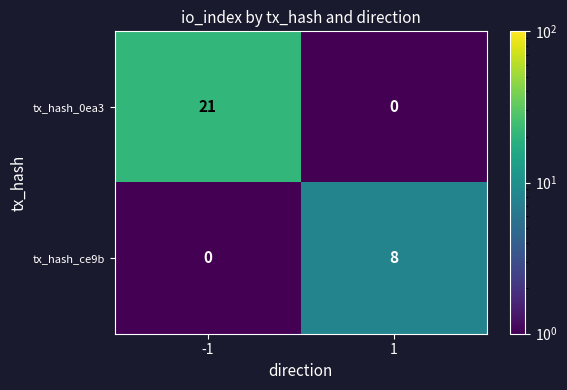

How many data points in tx_hash_0ea3 are less than 21?

1